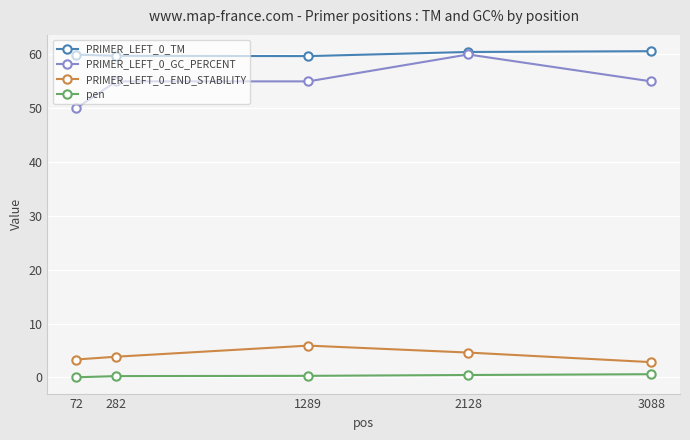

What is the minimum value for PRIMER_LEFT_0_TM?

59.7